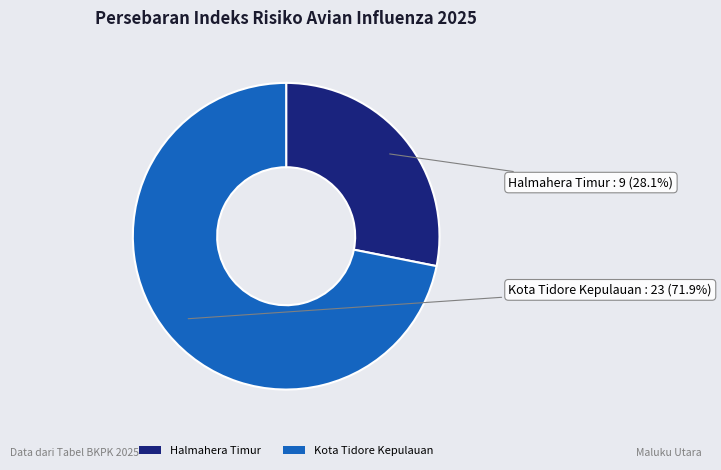

To the nearest percent, what is the difference between the Halmahera Timur and Kota Tidore Kepulauan slice percentages?

44%